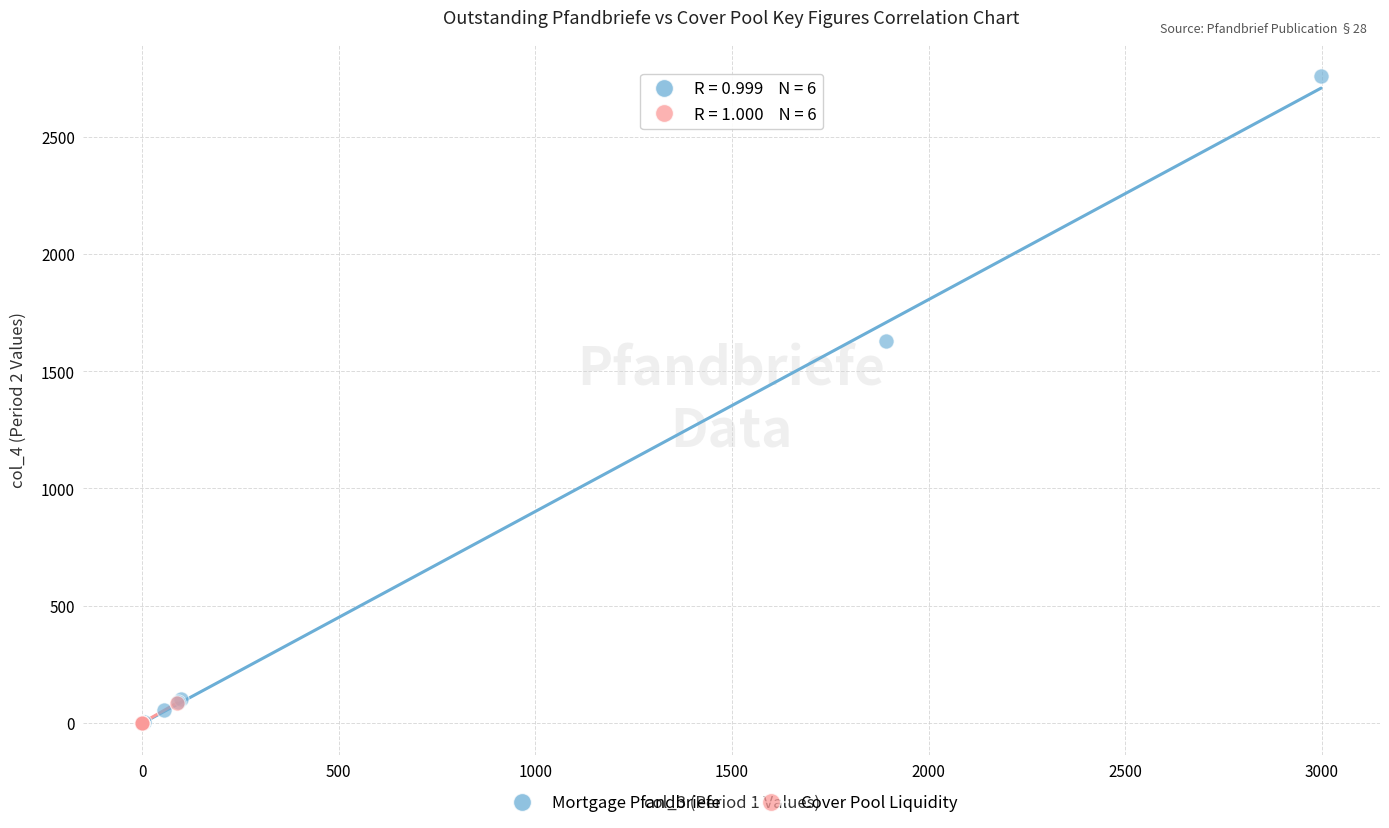

Which series contains the highest Y value?

Mortgage Pfandbriefe